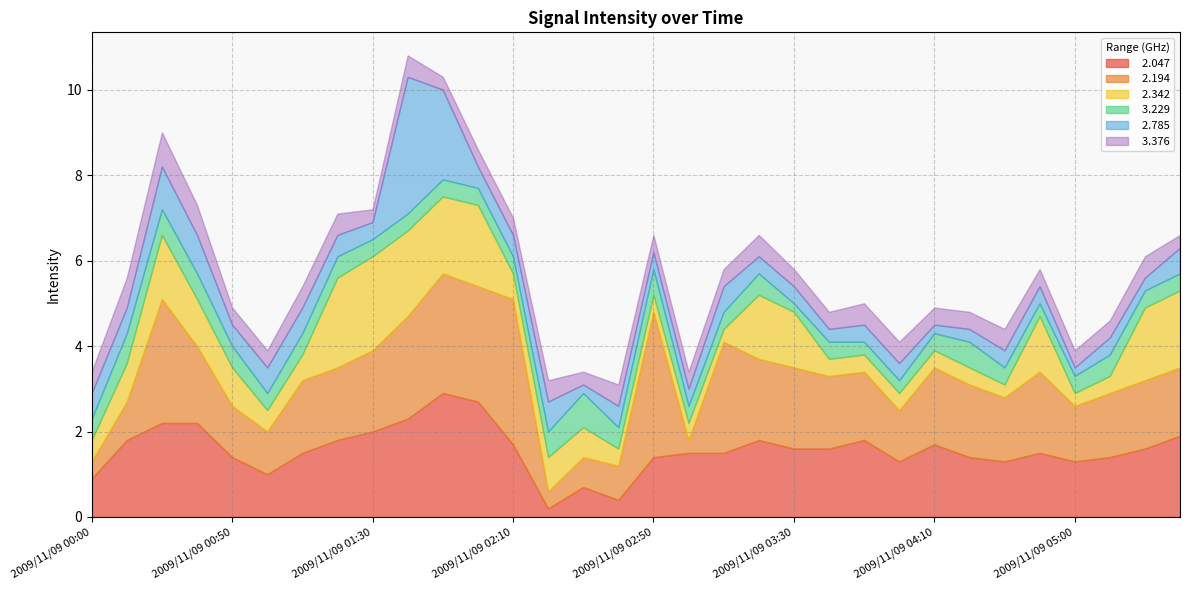

After their last crossing, which series has the higher values:   2.342 or   2.785?

  2.342